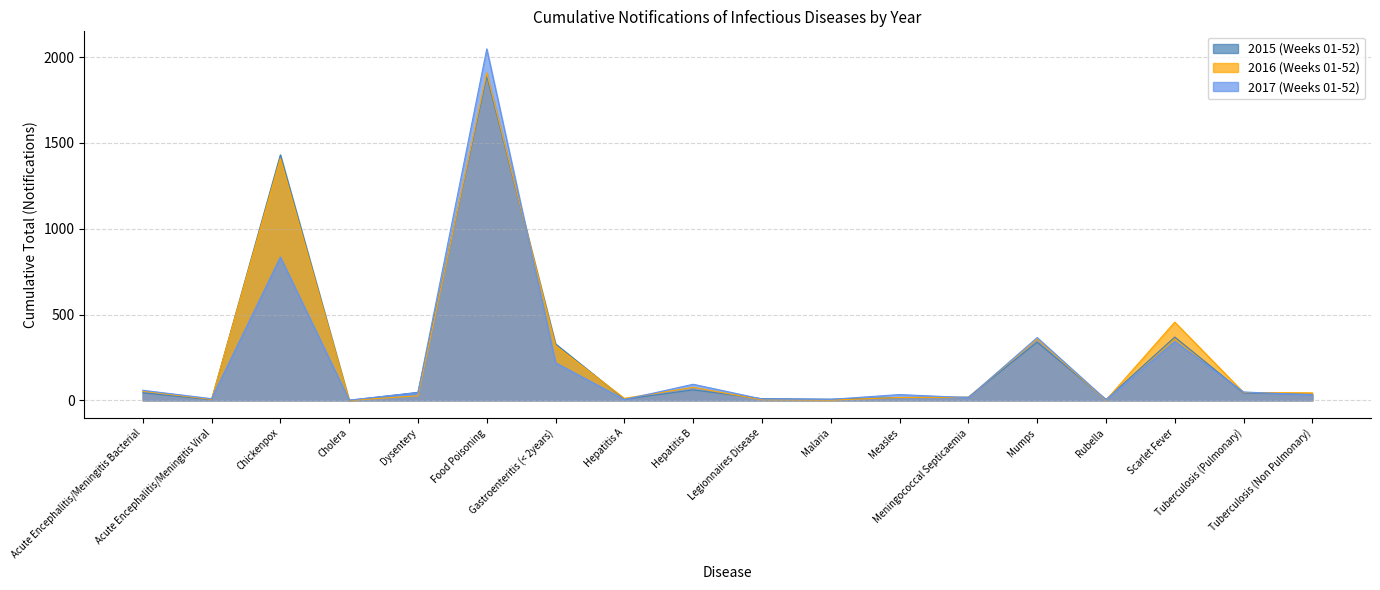

How many distinct data groups are displayed?

3